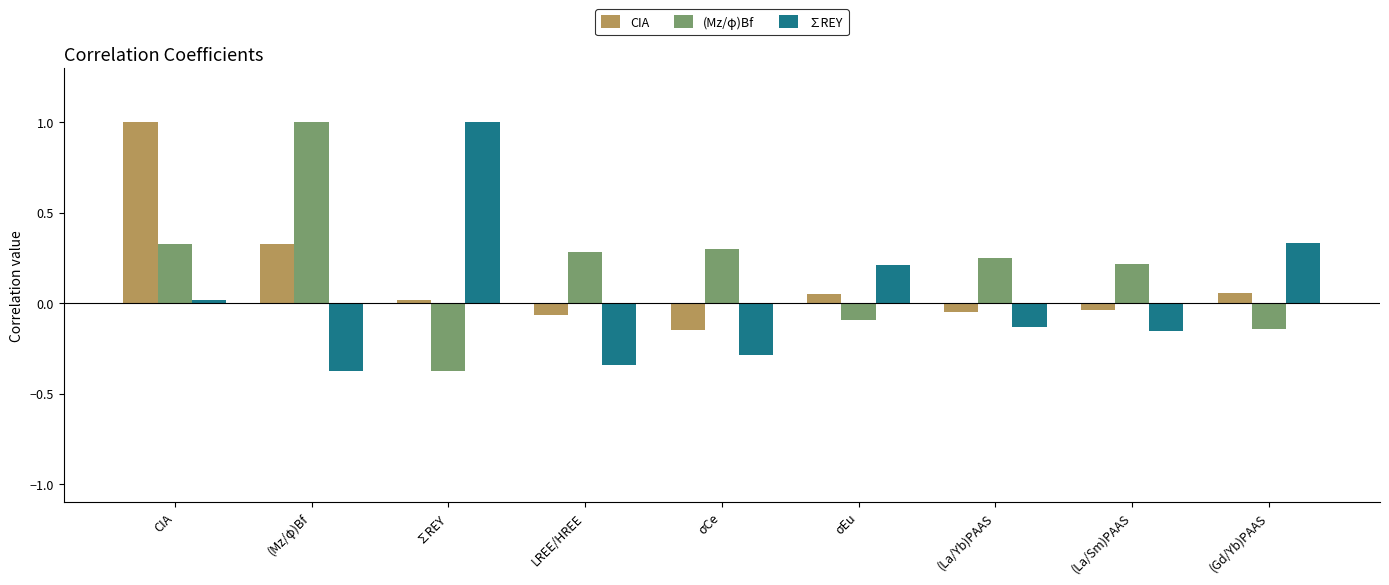

Is the value of (Mz/φ)Bf at (Mz/φ)Bf greater than the value of ∑REY at σCe?

Yes